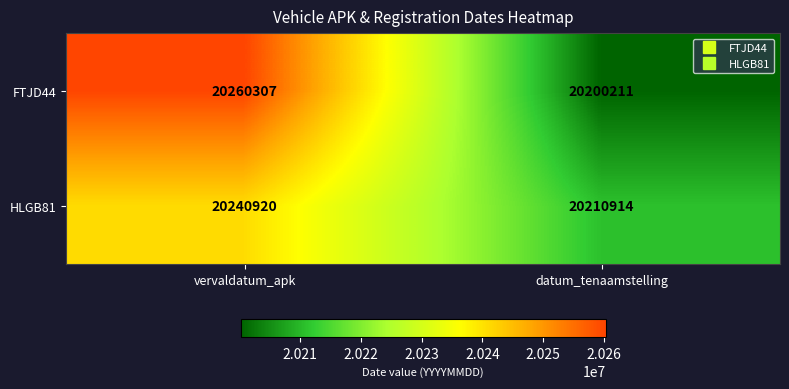

The HLGB81 series shows 34869443 at vervaldatum_apk. True or false?

False